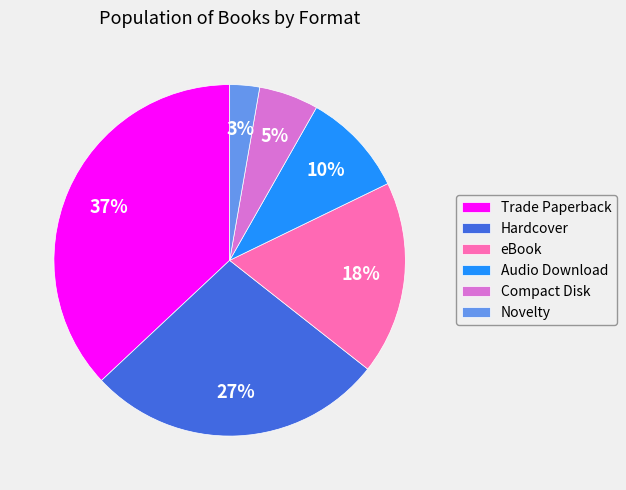

To the nearest percent, what portion does Hardcover represent?

27%